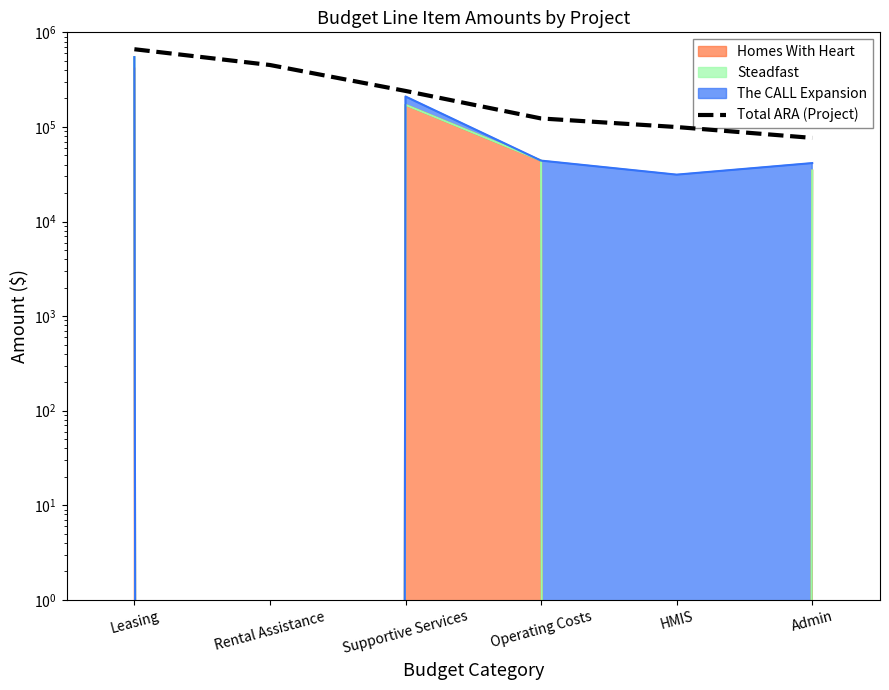

Between Leasing and Supportive Services, which is larger?

Leasing